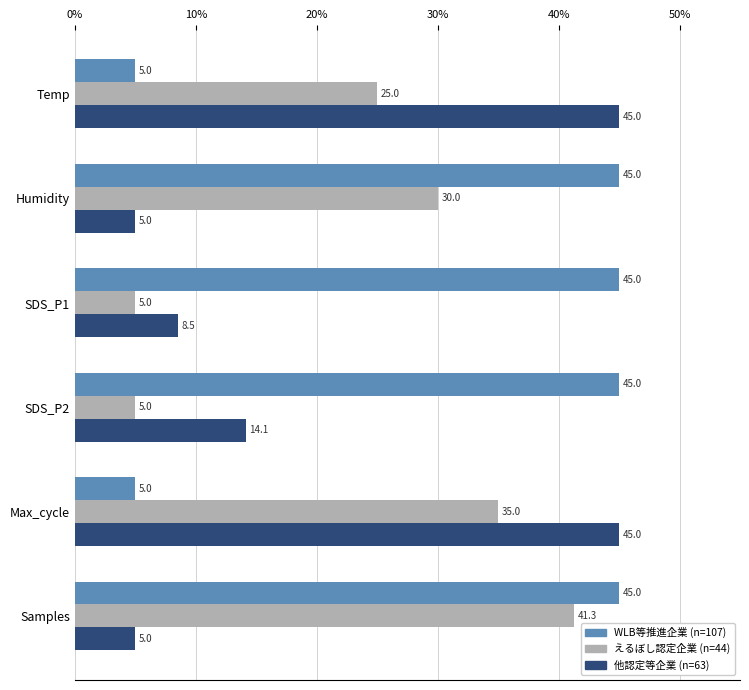

Rank the series at SDS_P1 from highest to lowest value.

WLB等推進企業 (n=107), 他認定等企業 (n=63), えるぼし認定企業 (n=44)